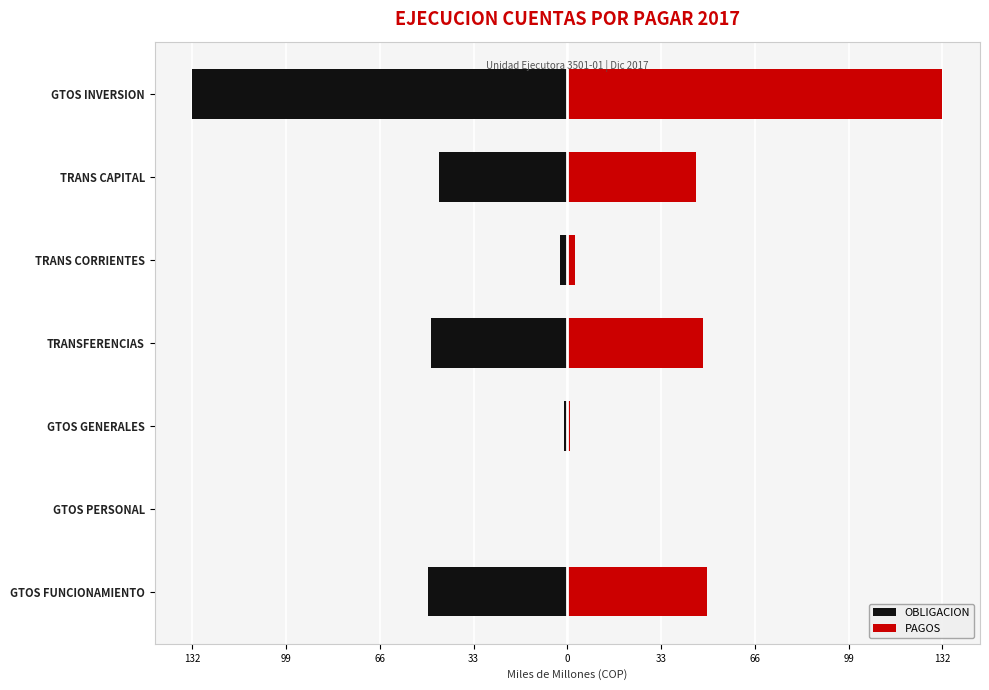

The PAGOS series shows 47.7 at TRANSFERENCIAS. True or false?

True